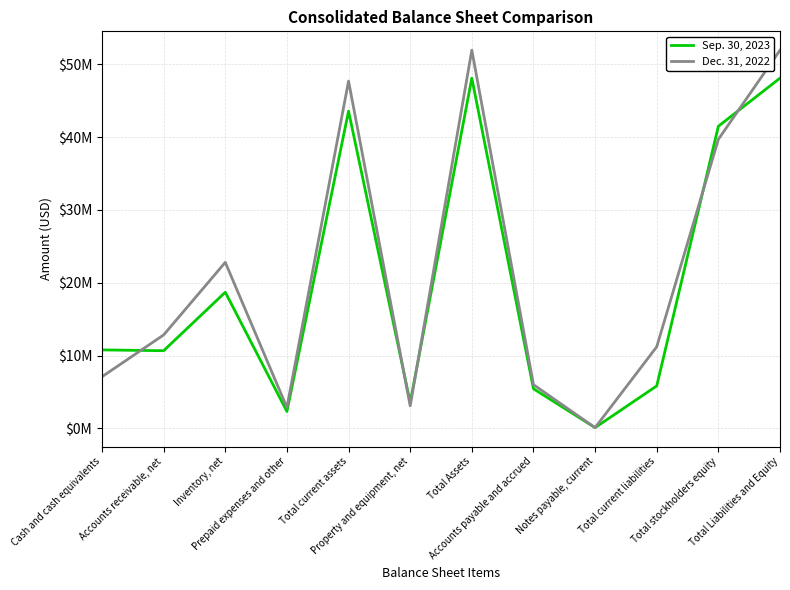

At which label does Sep. 30, 2023 first exceed 10783752?

Inventory, net